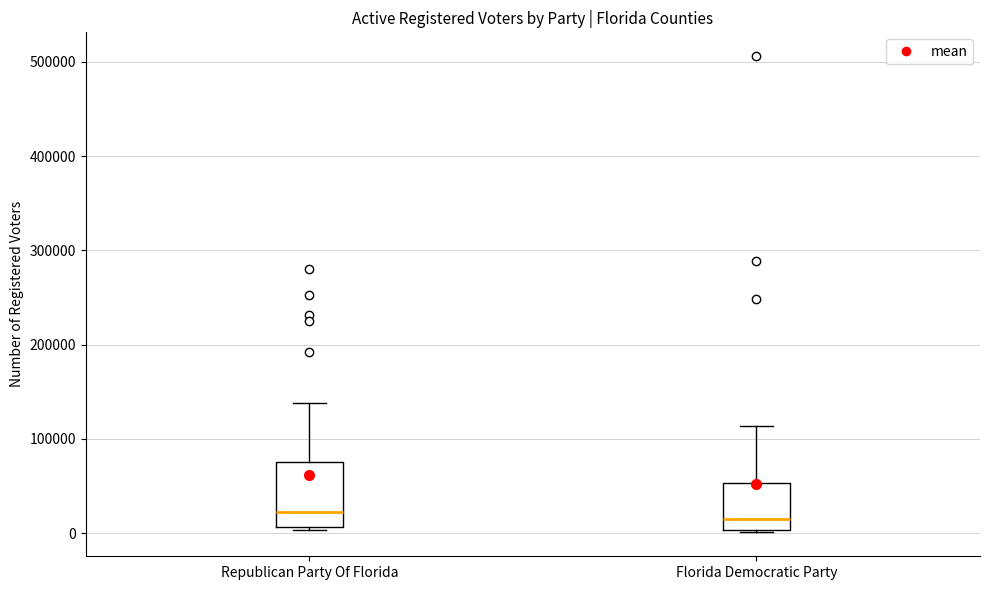

Reading left to right, read every box against the y-axis: the position of its median line, the range the box covers, and the ends of its whiskers. The values are not printed on the chart, so give them approximately, as read against the axis.

Republican Party Of Florida: median 20000, box 10000 to 80000, whiskers 0 to 140000
Florida Democratic Party: median 20000, box 0 to 50000, whiskers 0 to 110000